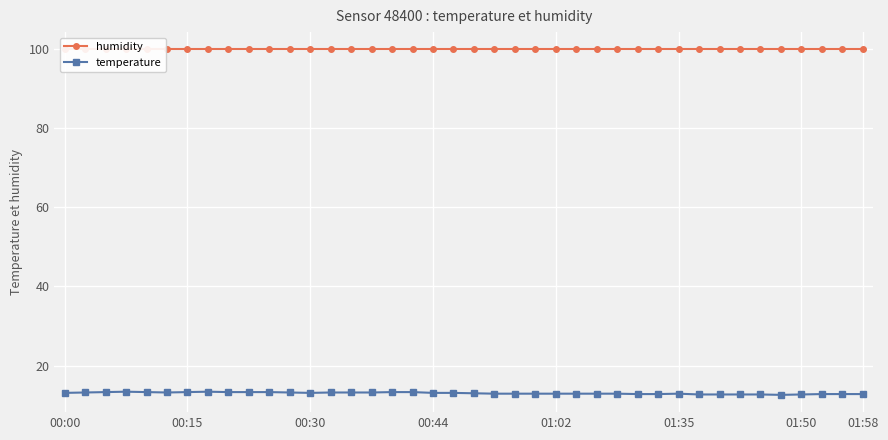

What is the highest value of the temperature series?

13.4